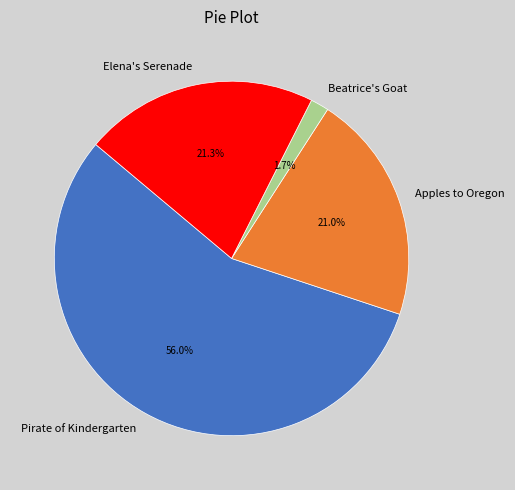

Which slice is the largest?

Pirate of Kindergarten